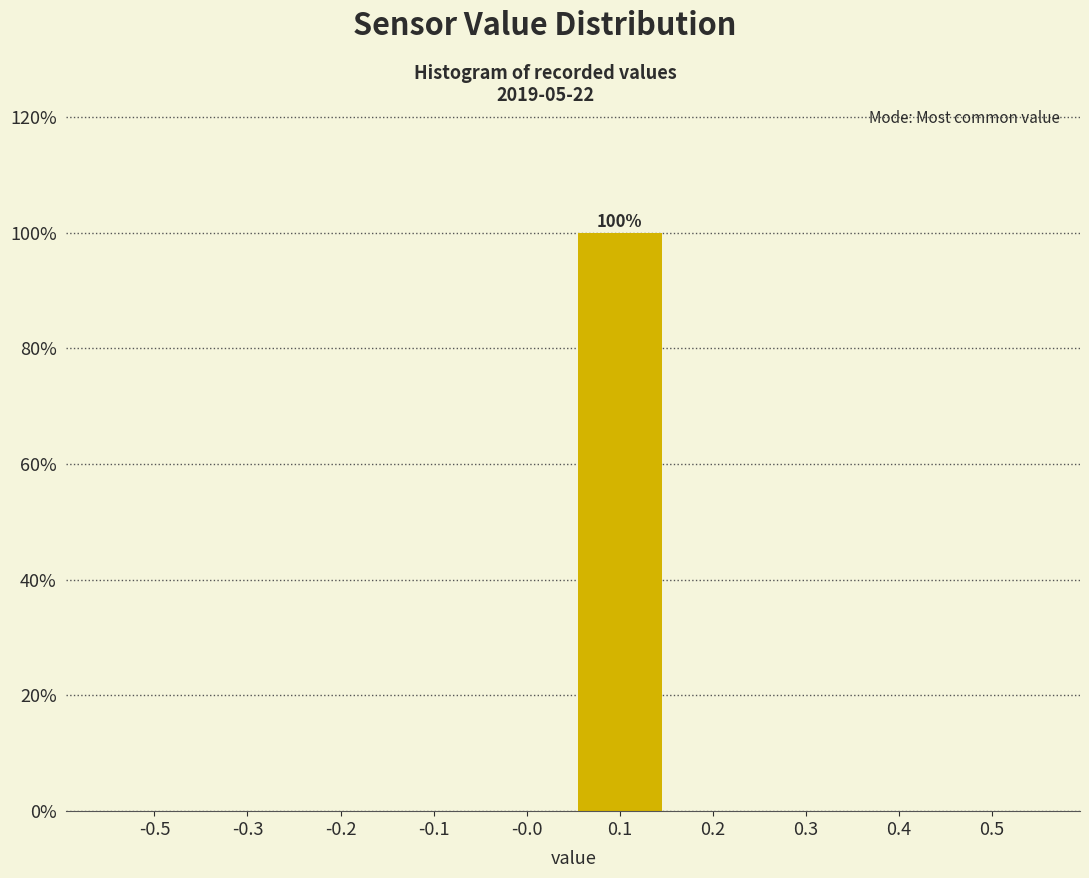

Reading left to right, what are all the values shown in this chart?

-0.5=0	-0.3=0	-0.2=0	-0.1=0	-0.0=0	0.1=100	0.2=0	0.3=0	0.4=0	0.5=0